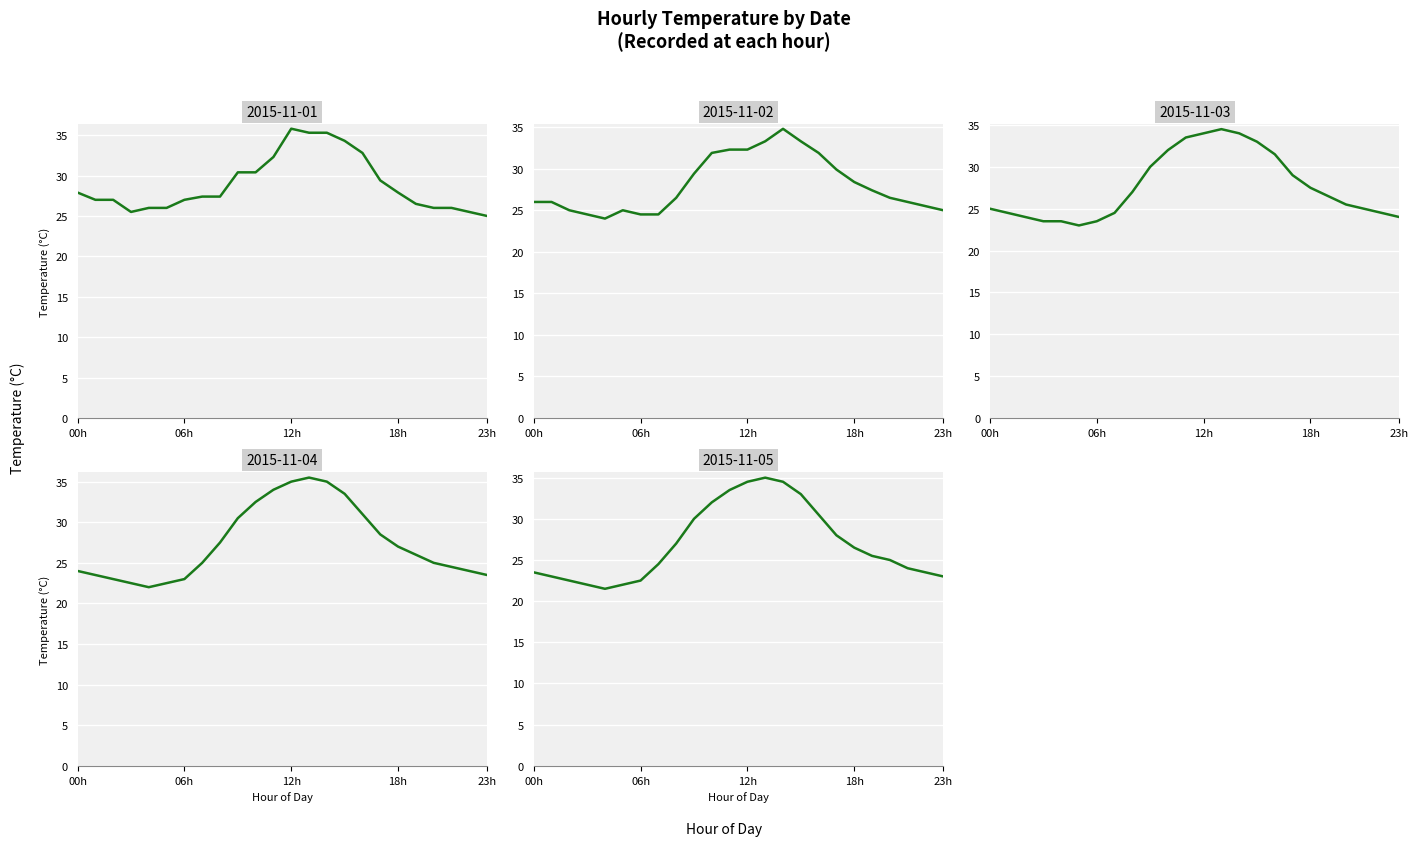

True or false: 2015-11-05 and 2015-11-02 cross at least once.

True